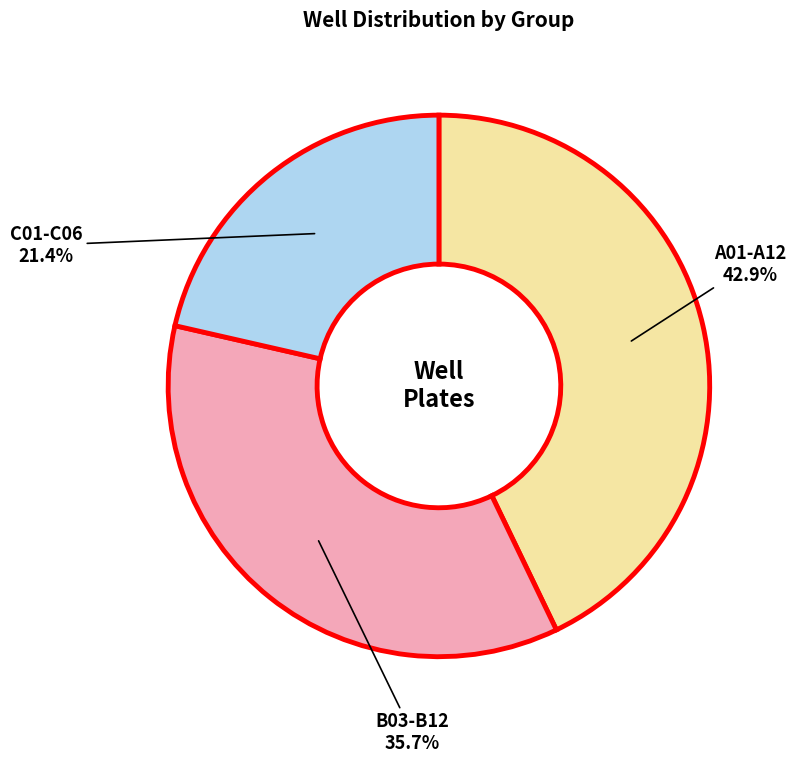

Which has a higher value, A01-A12 or B03-B12?

A01-A12